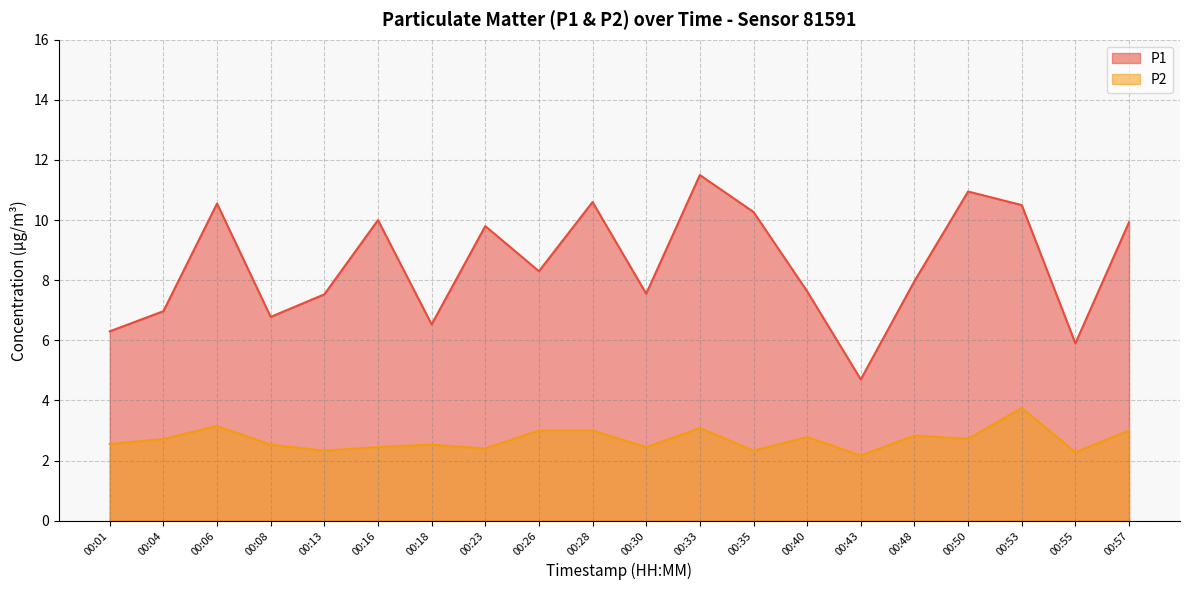

What is the difference between the maximum and minimum values in the P2 series?

1.6